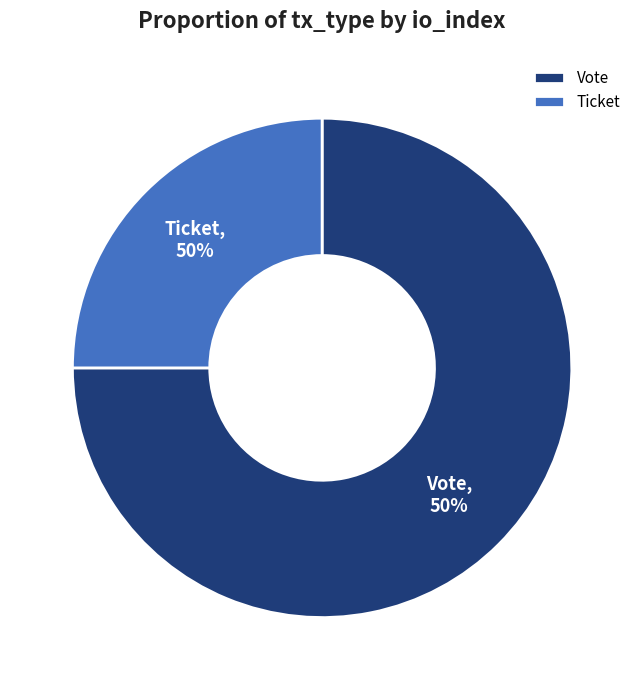

Do Ticket and Vote together represent more than half of the pie?

Yes